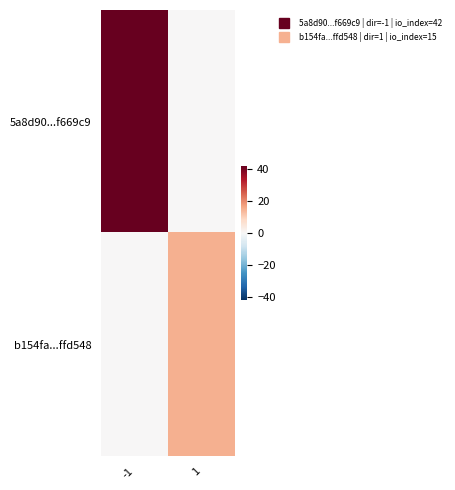

What is the spread (max minus min) of values at -1?

42